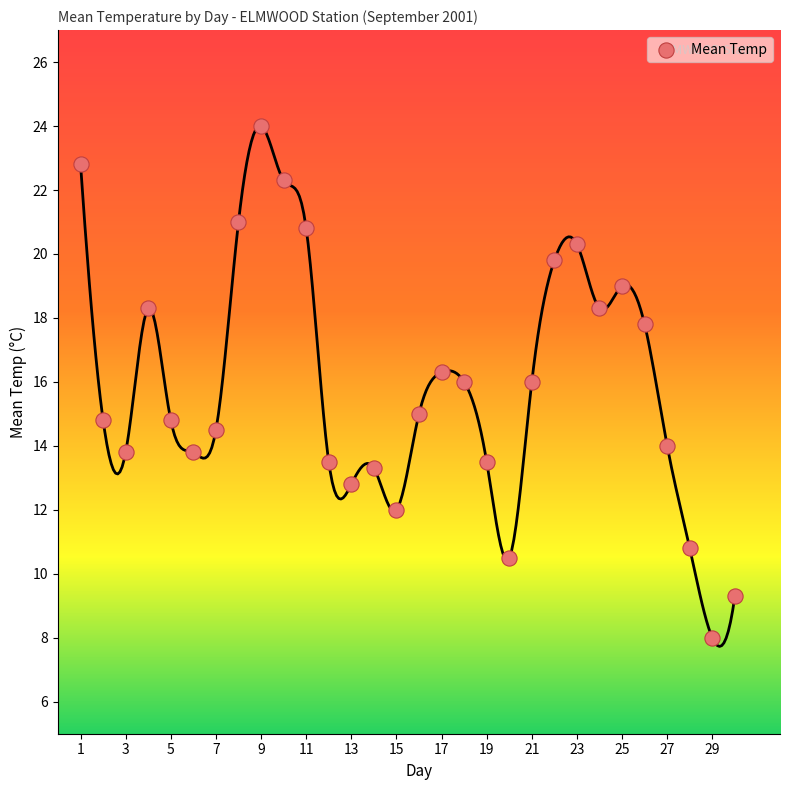

What is the range of Y values (max minus min)?

16.0